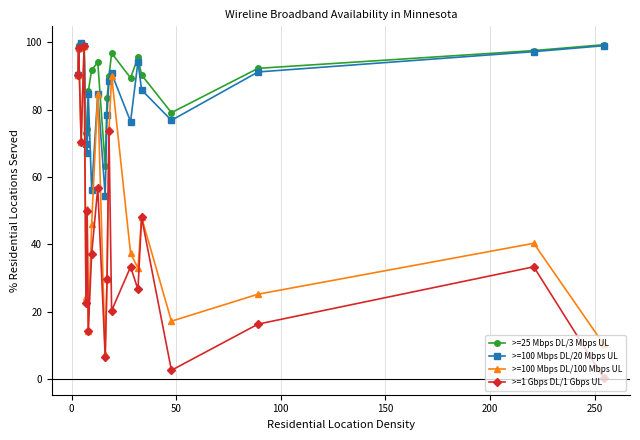

Which series has the largest total across all categories?

>=25 Mbps DL/3 Mbps UL